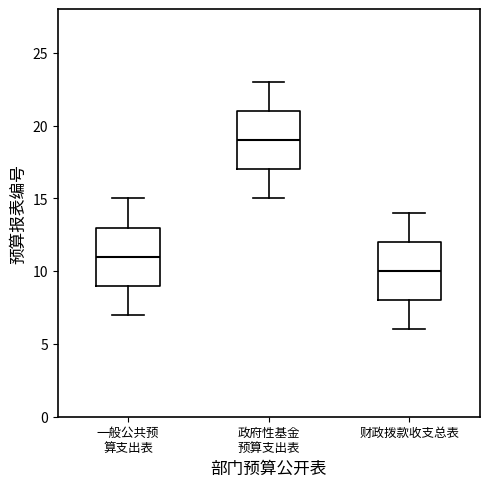

Reading left to right, transcribe this box plot: for each box, give where its median line is, the range the box spans, and where its two whiskers end, as read against the y-axis. The values are not printed on the chart, so give them approximately, as read against the axis.

一般公共预 算支出表: median 11, box 9 to 13, whiskers 7 to 15
政府性基金 预算支出表: median 19, box 17 to 21, whiskers 15 to 23
财政拨款收支总表: median 10, box 8 to 12, whiskers 6 to 14